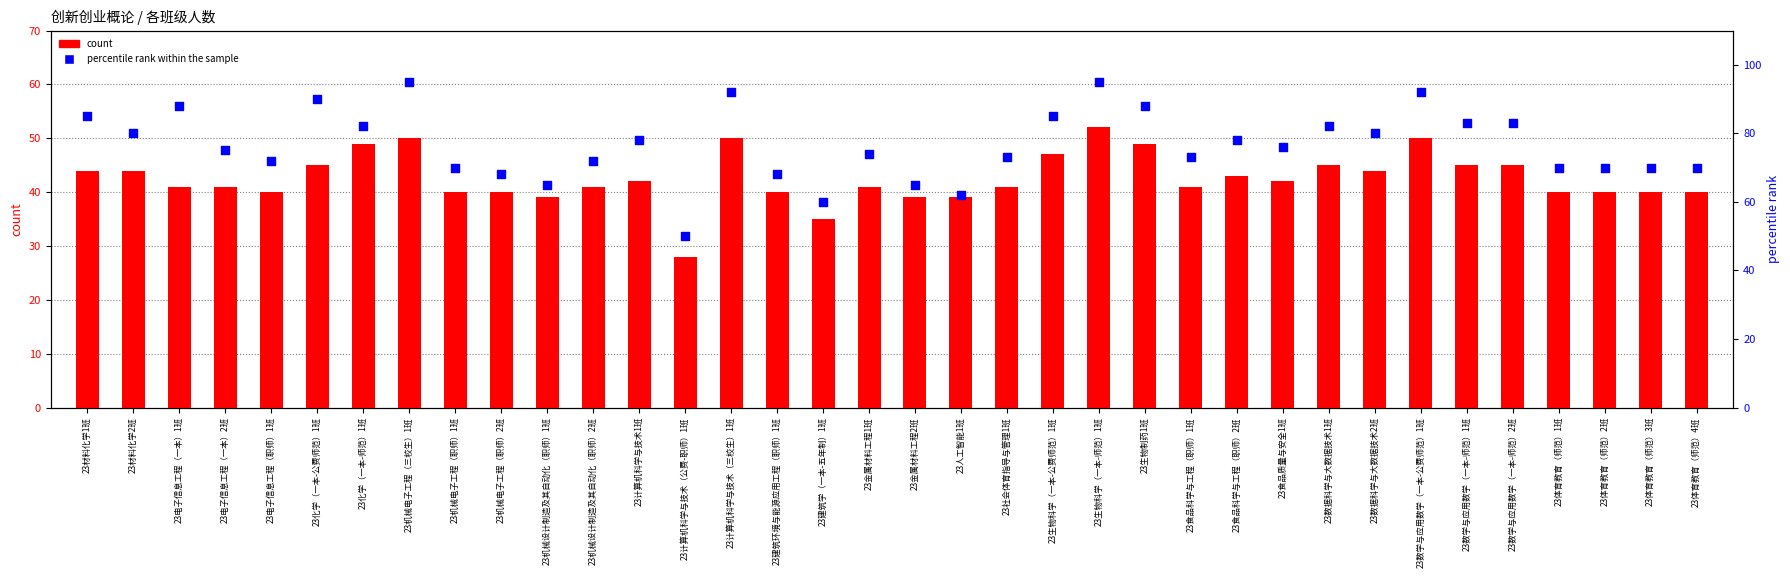

At how many categories does at least one series exceed 53?

35